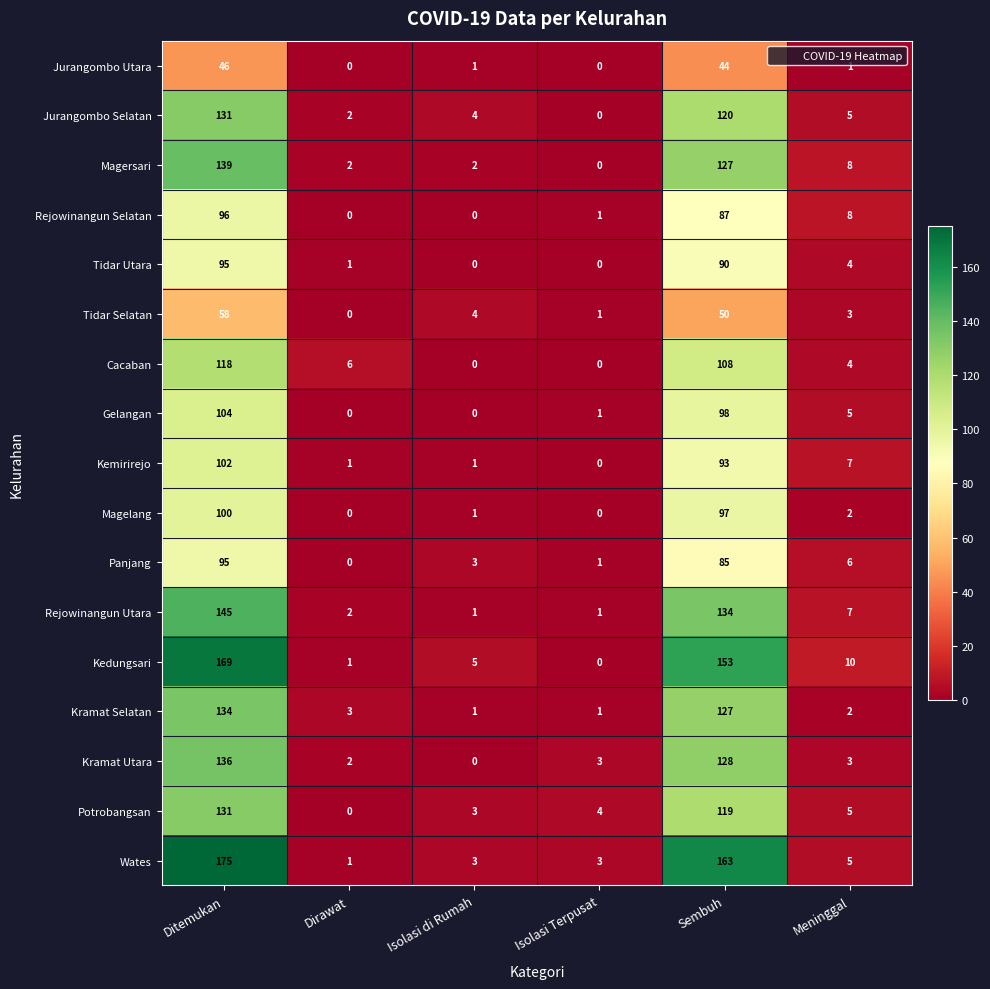

What is the sum of the Potrobangsan values at Sembuh and Meninggal?

124